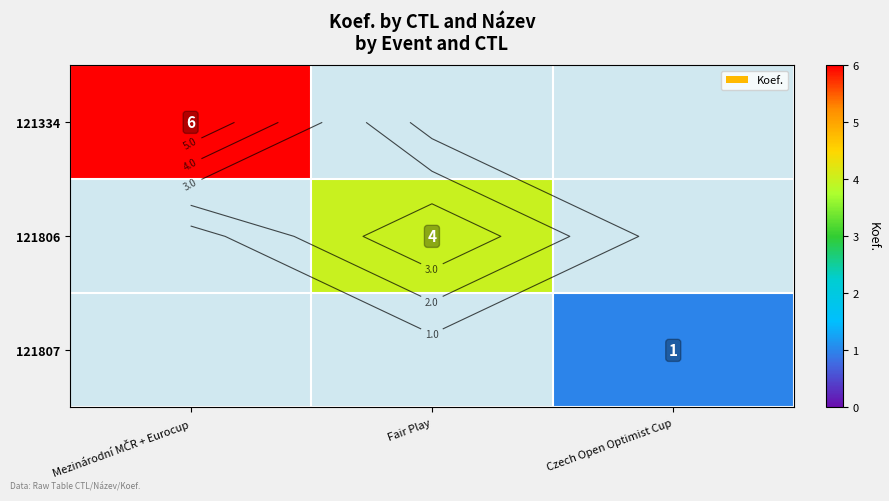

Rank the series by their maximum value, from lowest to highest.

121807, 121806, 121334